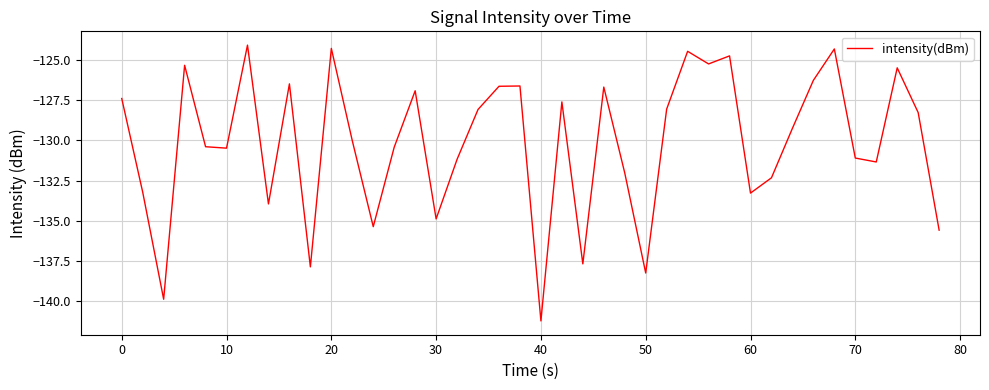

What is the smallest value displayed?

-141.2